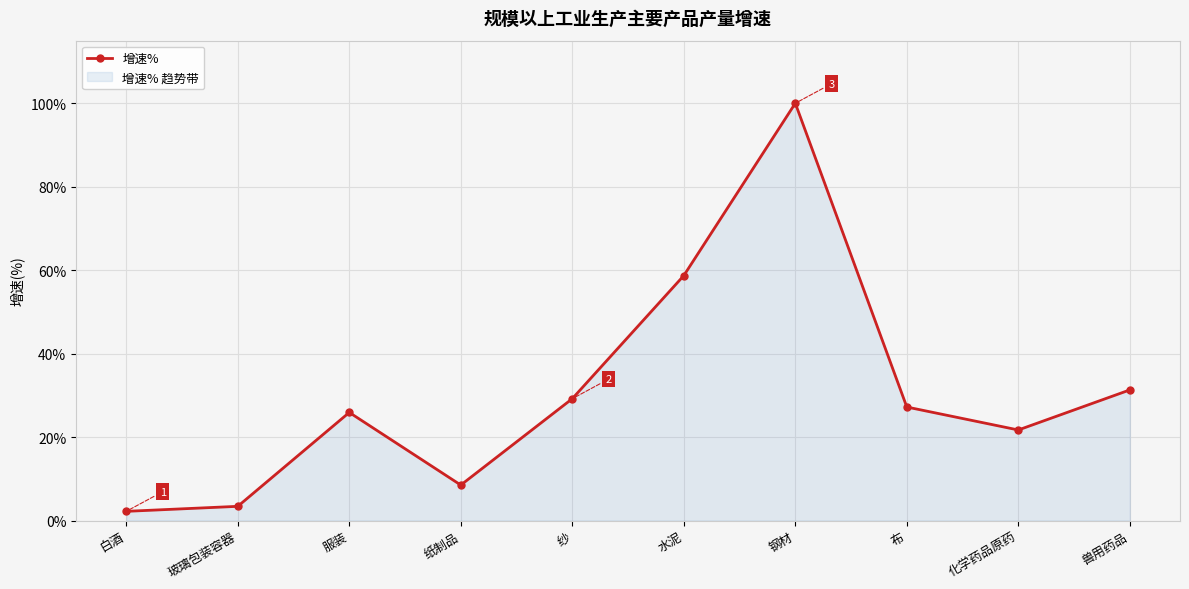

Does the chart display data point markers on the line(s)?

Yes